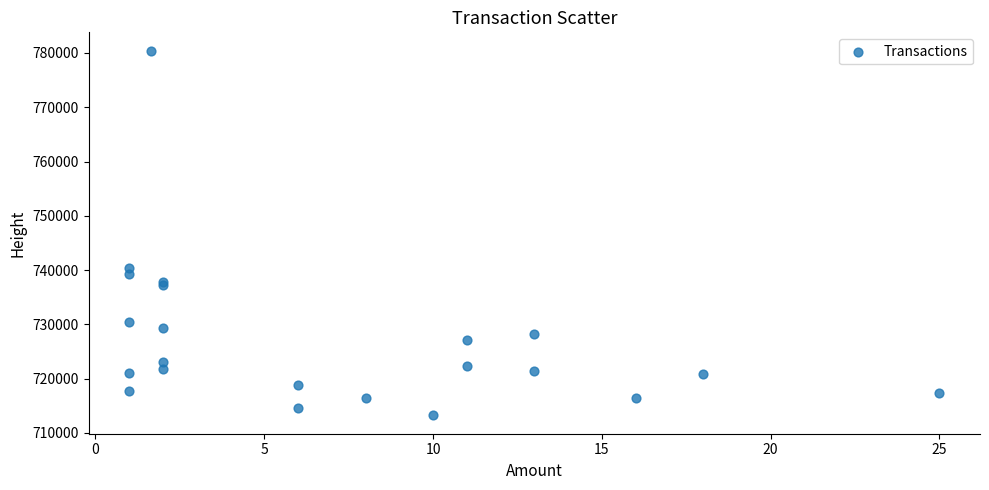

What Y value in the scatter plot is closest to 746831?

740451